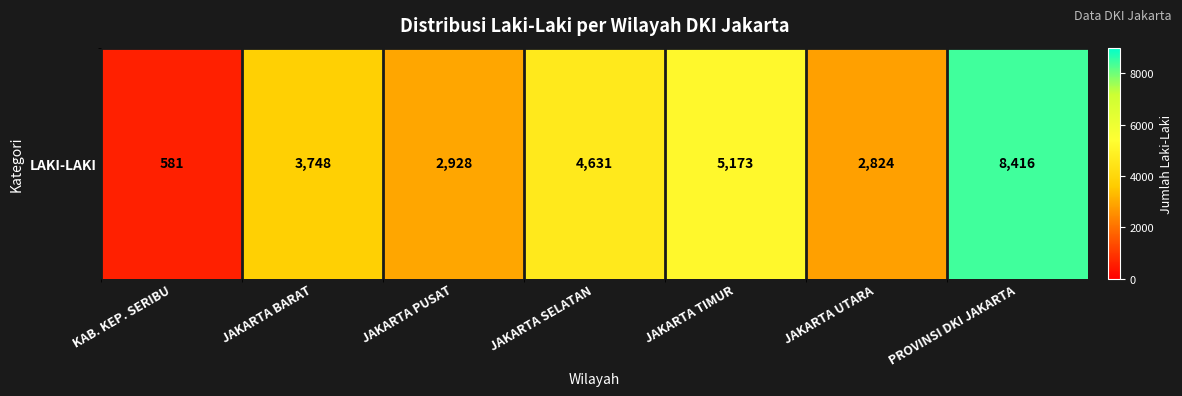

What is the difference between the second highest and minimum values?

4592